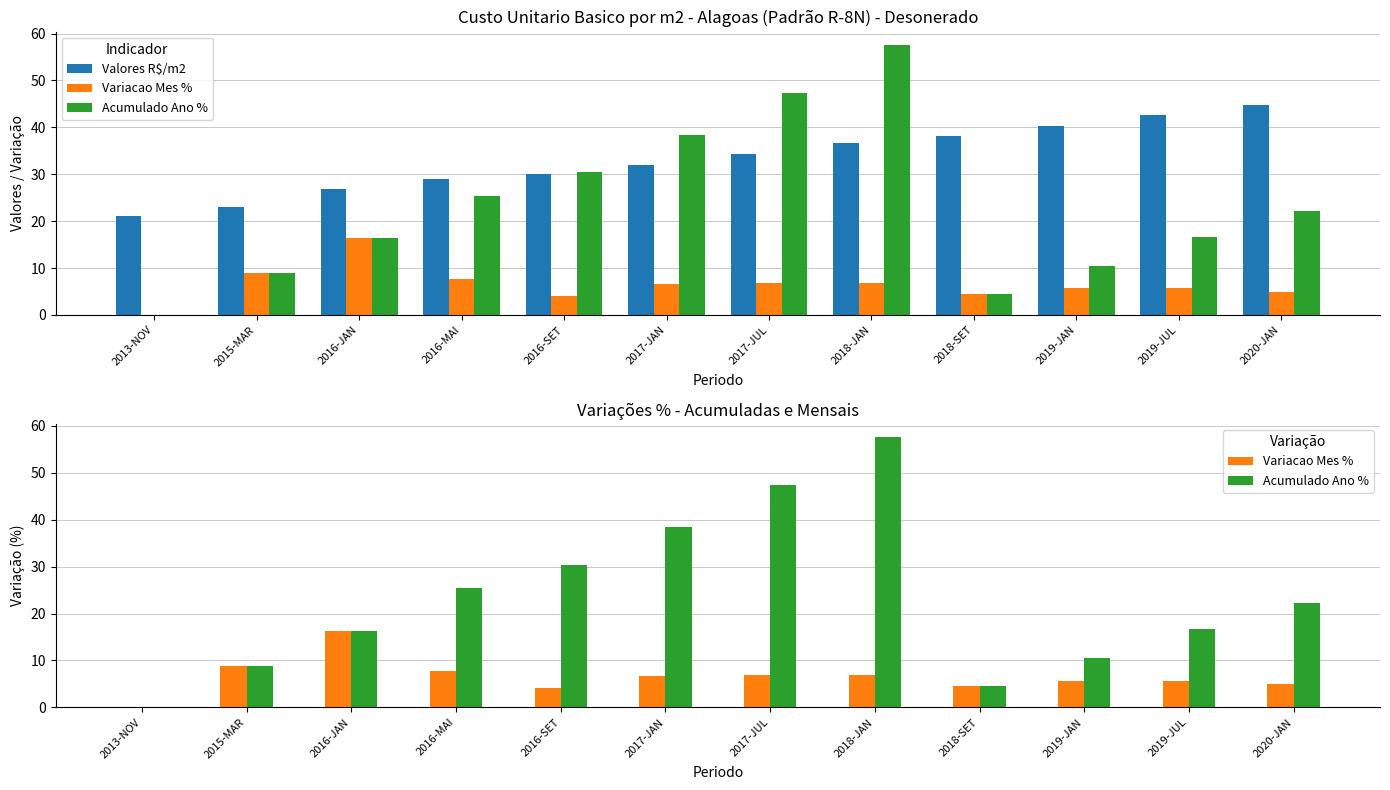

What are all the series names shown in the legend?

Valores R$/m2, Variacao Mes %, Acumulado Ano %